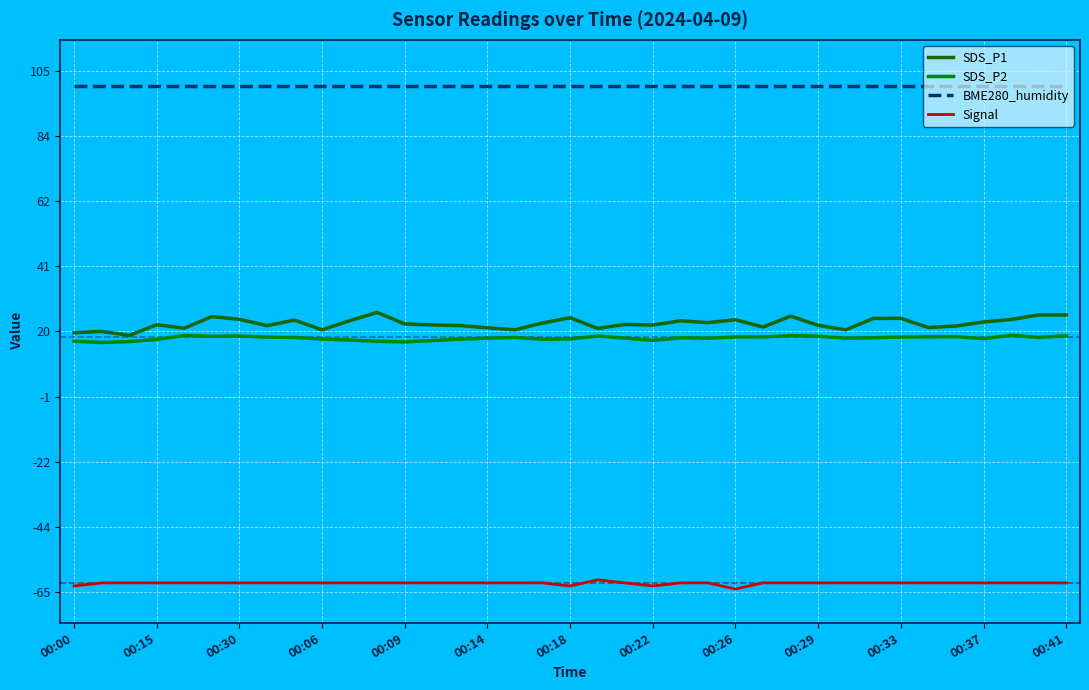

True or false: SDS_P2 and BME280_humidity cross at least once.

False